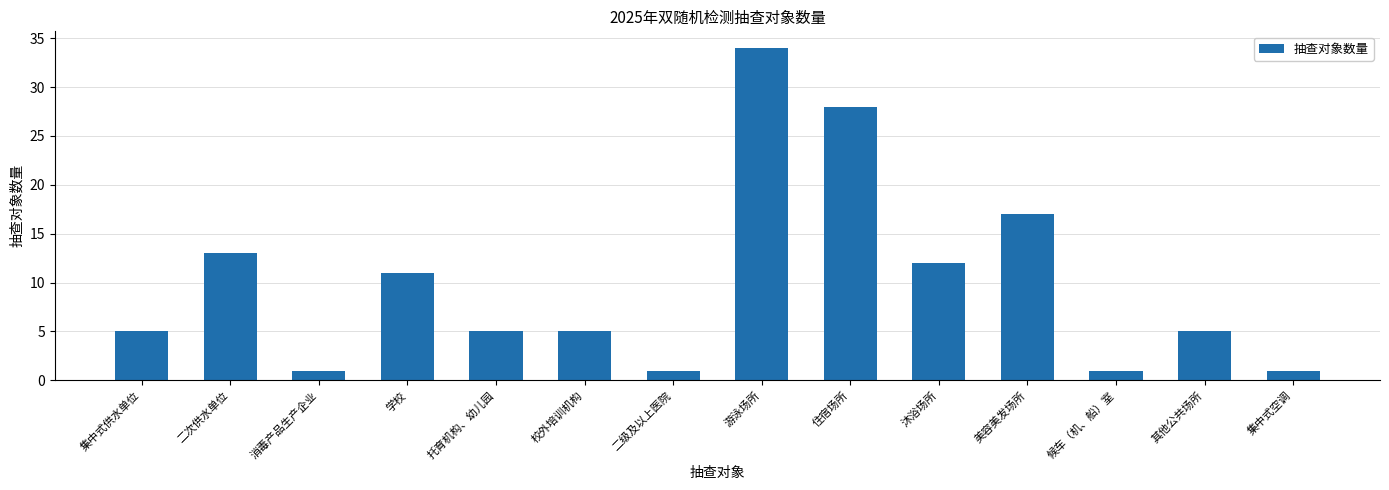

Approximately how many times larger is the value at 二次供水单位 compared to 托育机构、幼儿园?

2.6